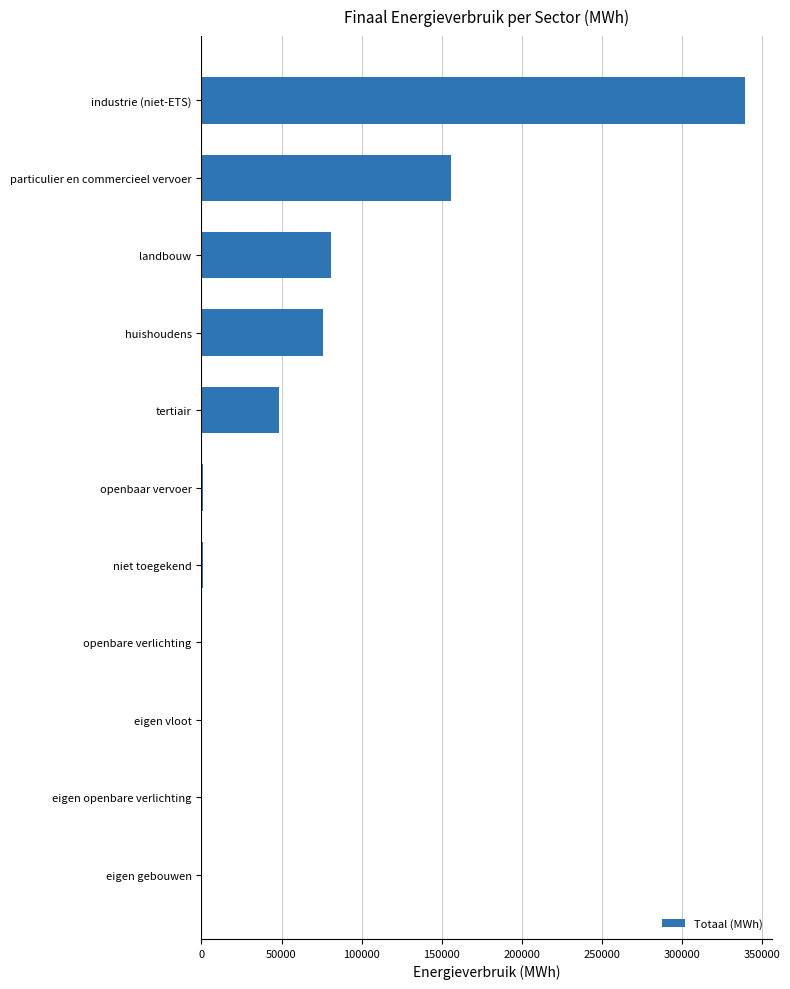

At which category does the chart reach its peak across all series?

industrie (niet-ETS)